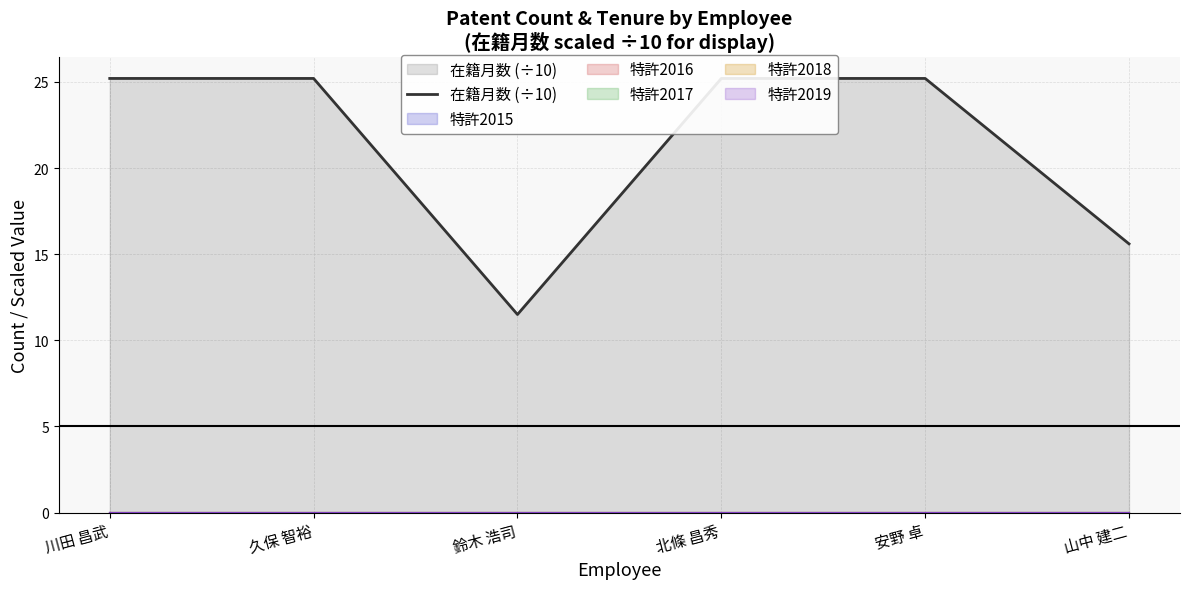

What is the label of the 6th point from the left?

山中 建二